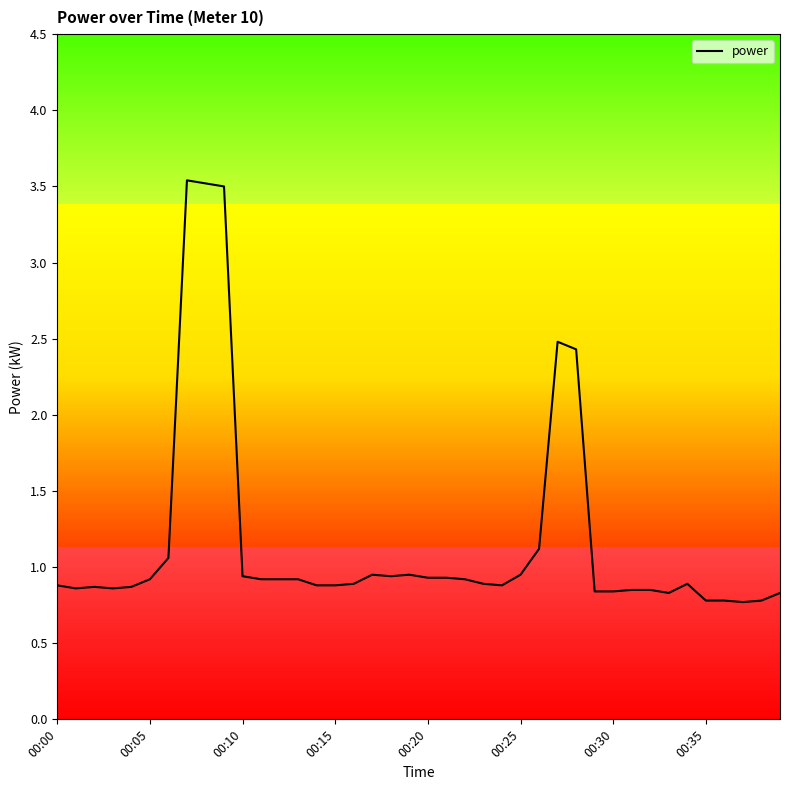

Which has a higher value, 31 or 00:00?

00:00